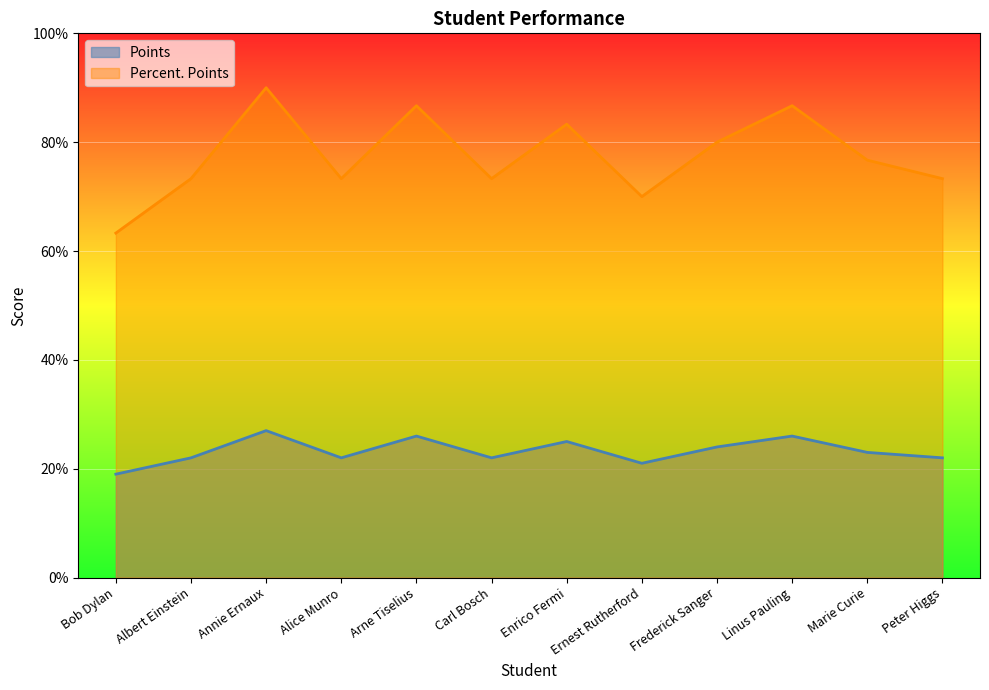

At which category is the sum across all series the highest?

Annie Ernaux